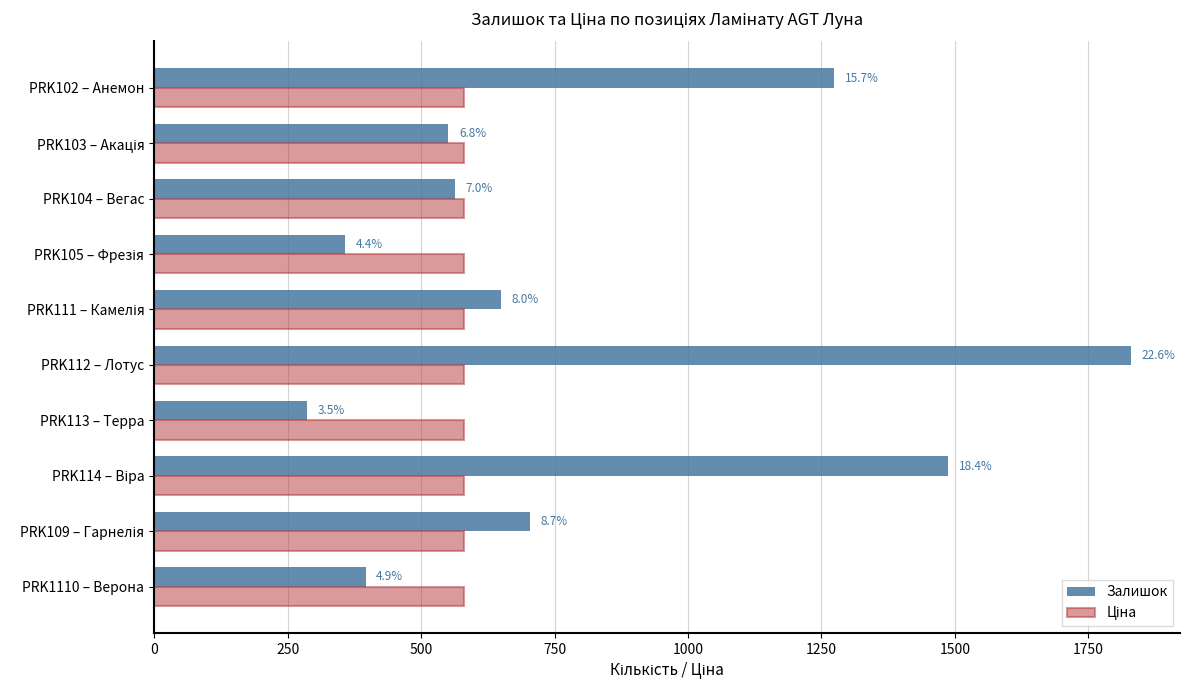

Count the number of data series in this chart.

2